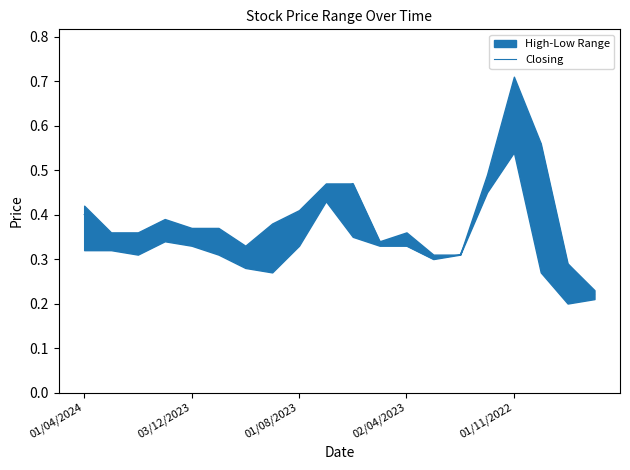

What is the difference between the maximum and minimum values?

0.3